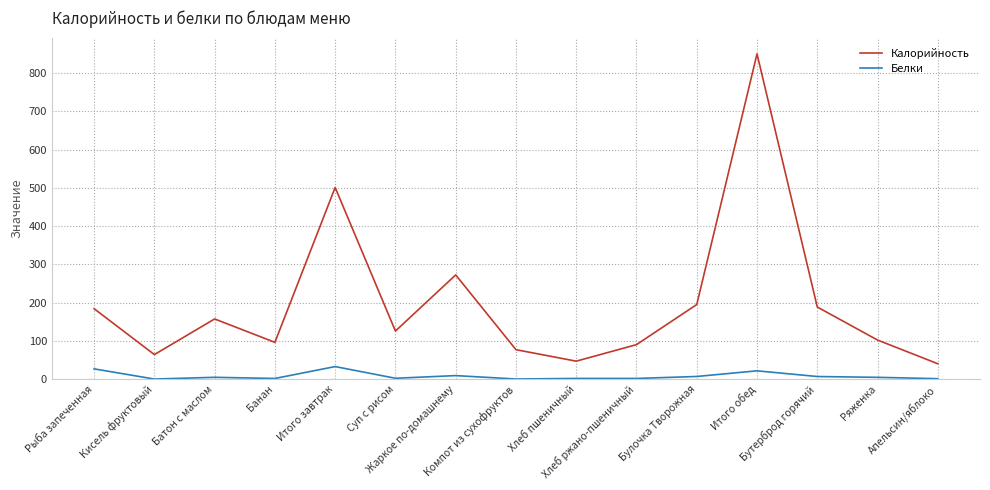

What is the greatest value displayed?

850.7